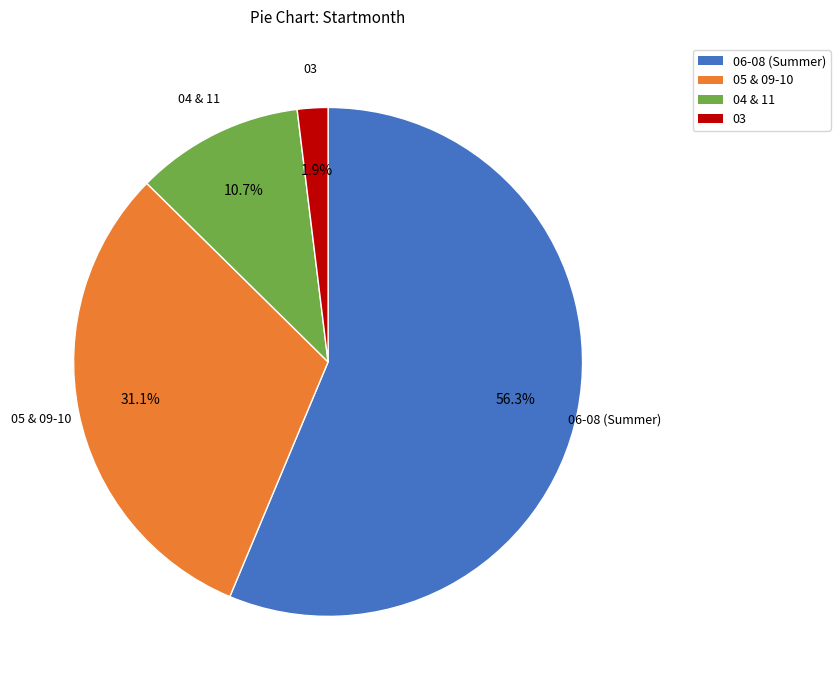

Which slice represents more than half of the pie?

06-08 (Summer)